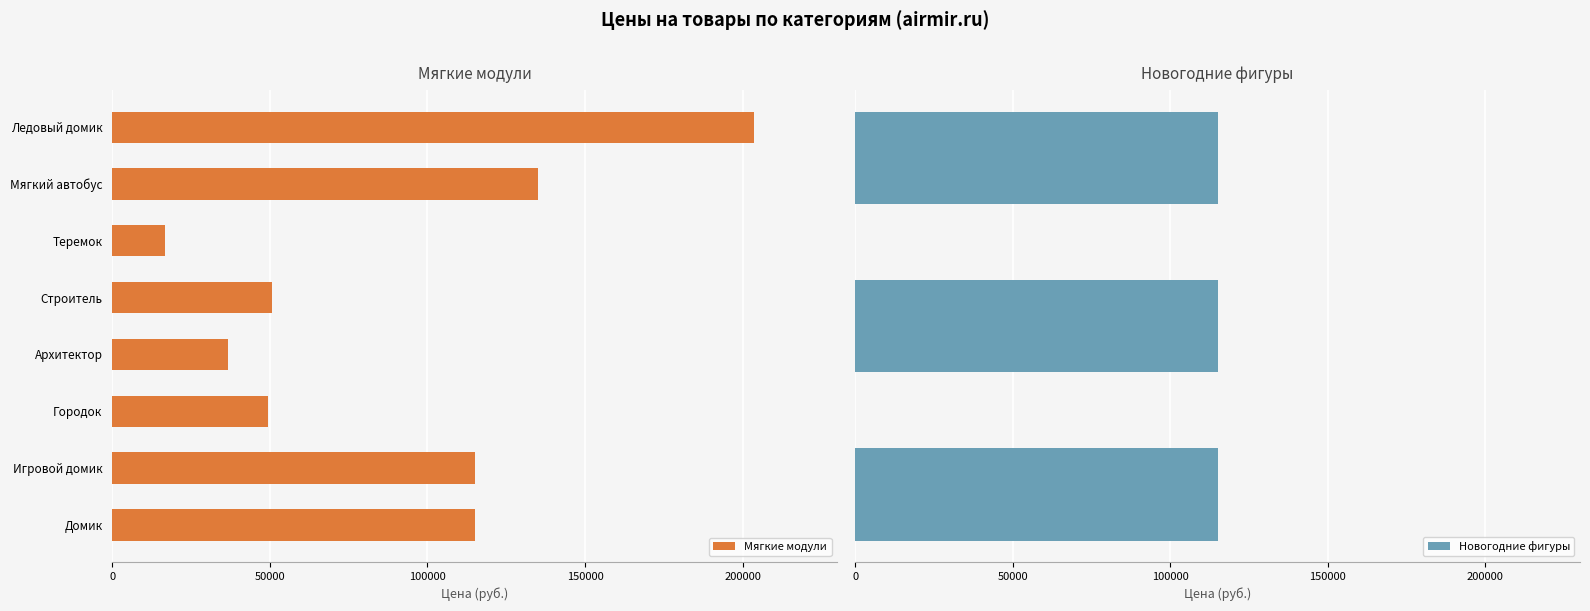

How many groups of bars are there?

11